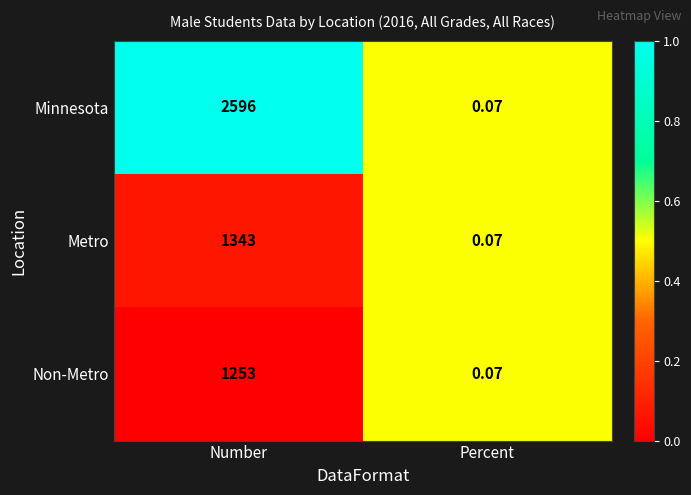

List the series in order of their peak value, lowest first.

Non-Metro, Metro, Minnesota